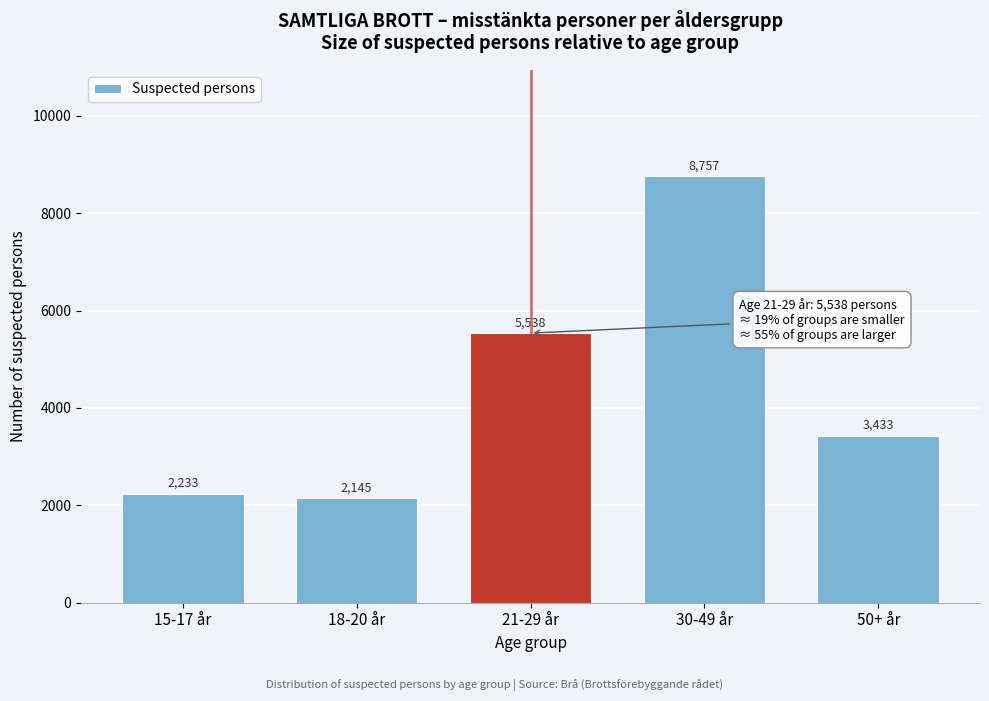

Reading left to right, transcribe all the data shown in this chart.

15-17 år=2233	18-20 år=2145	21-29 år=5538	30-49 år=8757	50+ år=3433